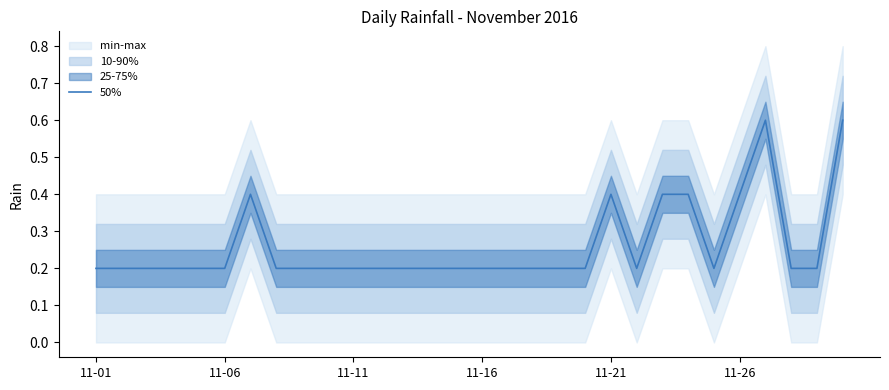

Is it true that 50% equals 0.2 at 11-11?

True